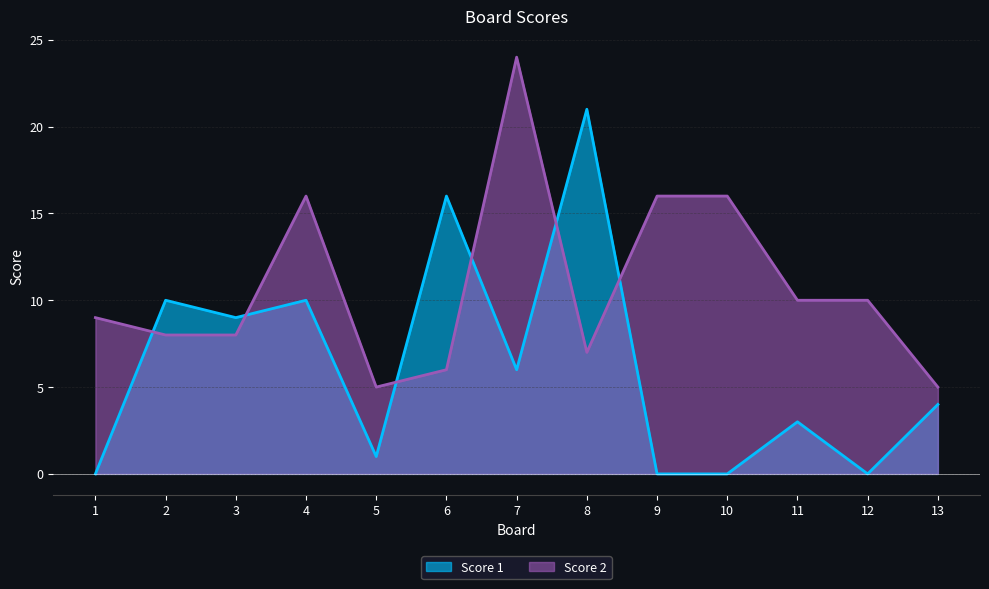

How many lines are shown in the chart?

2